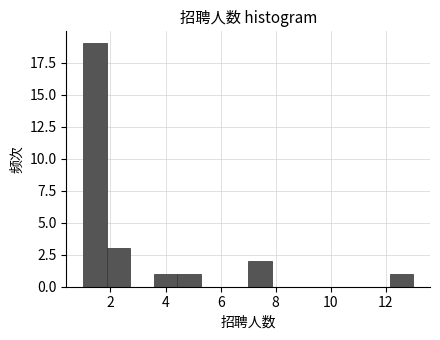

Reading left to right, list every bar in this chart as the range it spans on the x-axis followed by its height. Neither the bar edges nor the heights are printed on the chart, so give them approximately, as read against the axes.

1.0 to 1.8: 19
1.8 to 2.8: 3
2.8 to 3.6: 0
3.6 to 4.4: 1
4.4 to 5.2: 1
5.2 to 6.2: 0
6.2 to 7.0: 0
7.0 to 7.8: 2
7.8 to 8.8: 0
8.8 to 9.6: 0
9.6 to 10.4: 0
10.4 to 11.2: 0
11.2 to 12.2: 0
12.2 to 13.0: 1